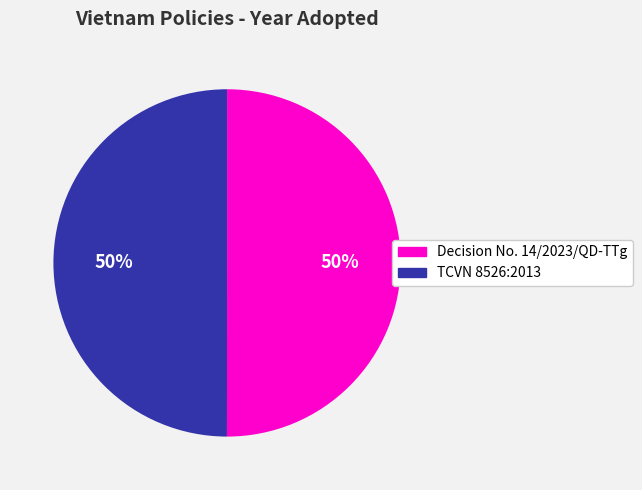

How many slices are in this pie chart?

2